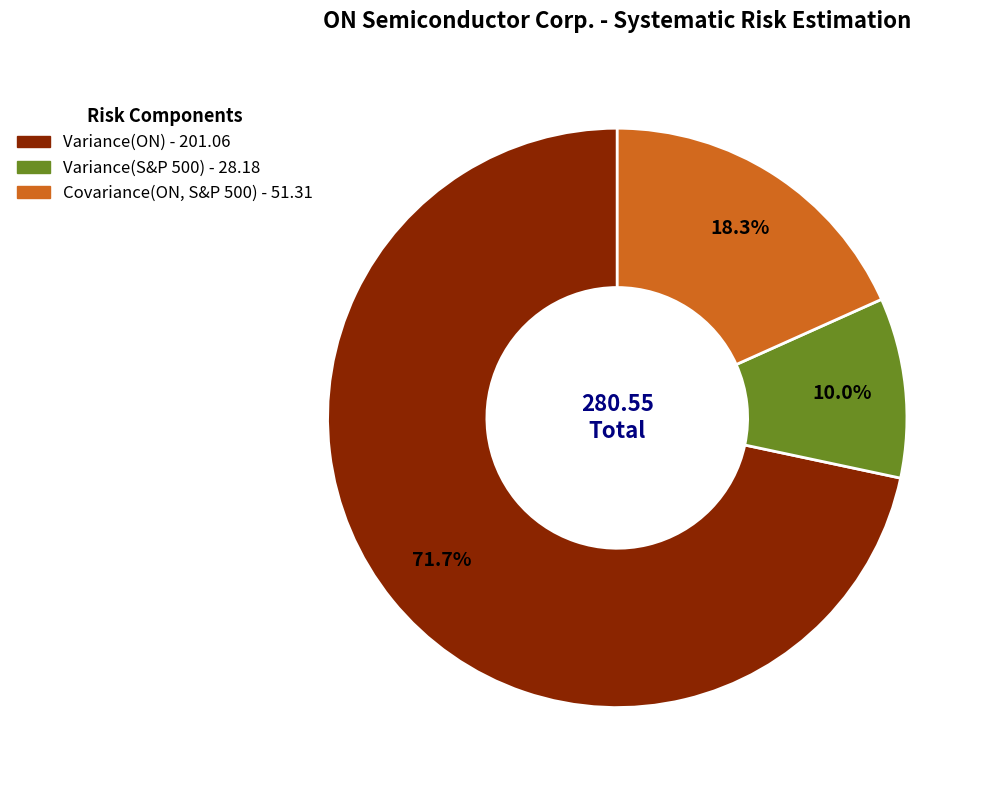

Do Variance(ON) and Covariance(ON, S&P 500) together represent more than half of the pie?

Yes